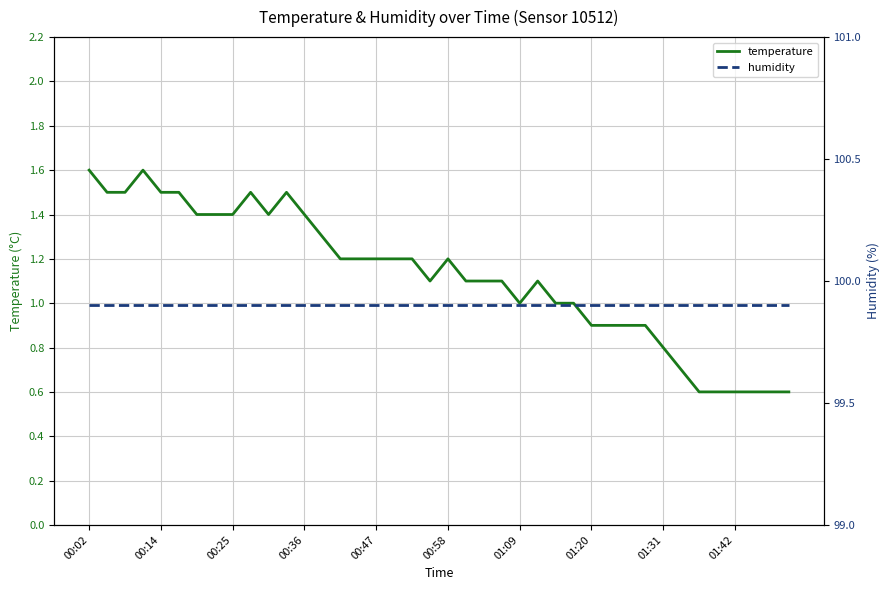

What is the value of the humidity point at the 11th from the left?

99.9